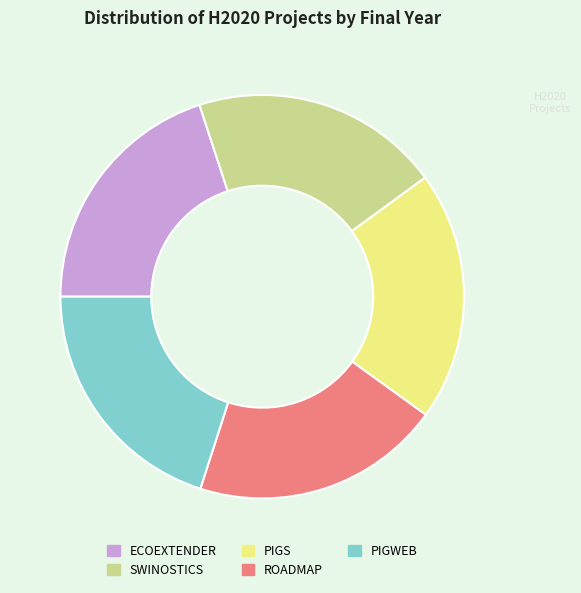

Do PIGWEB and SWINOSTICS together represent more than half of the pie?

No